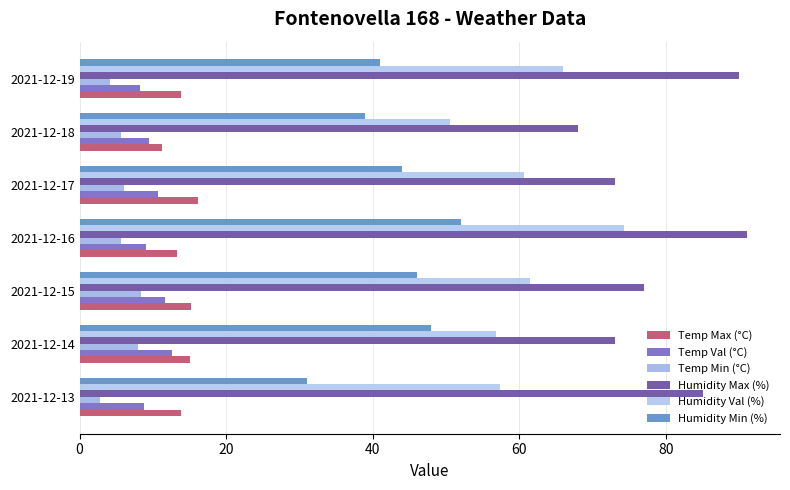

How many series are shown in this chart?

6